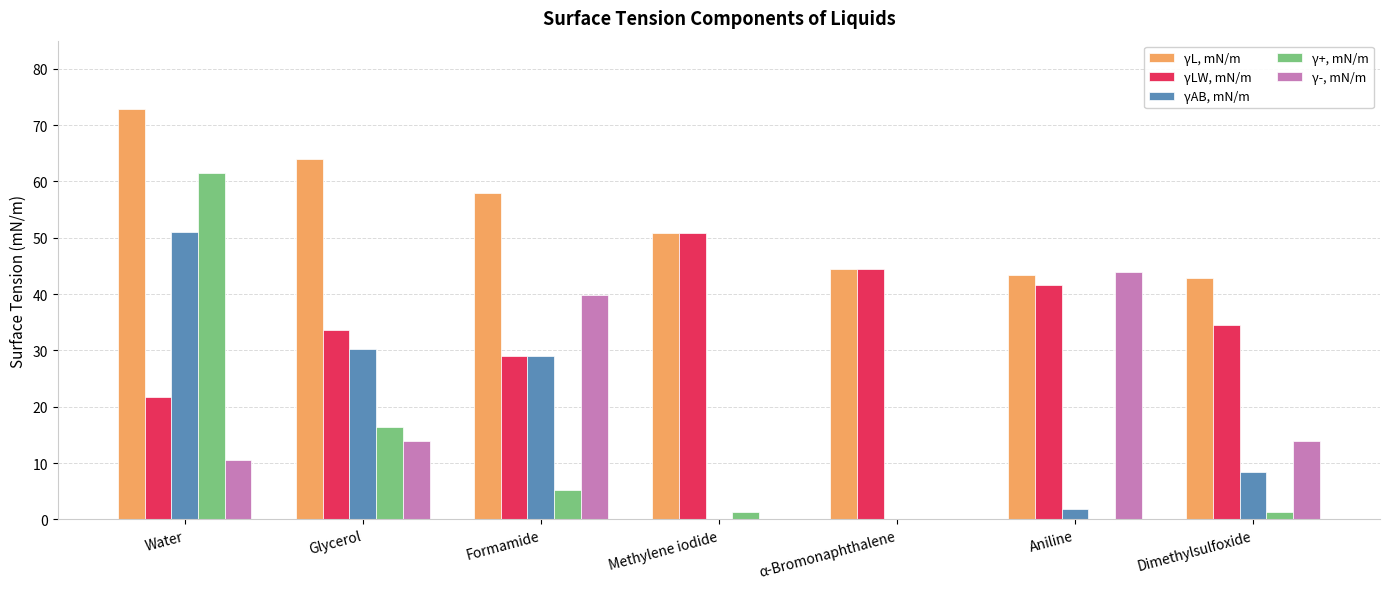

Which series has the widest spread of values?

γ+, mN/m